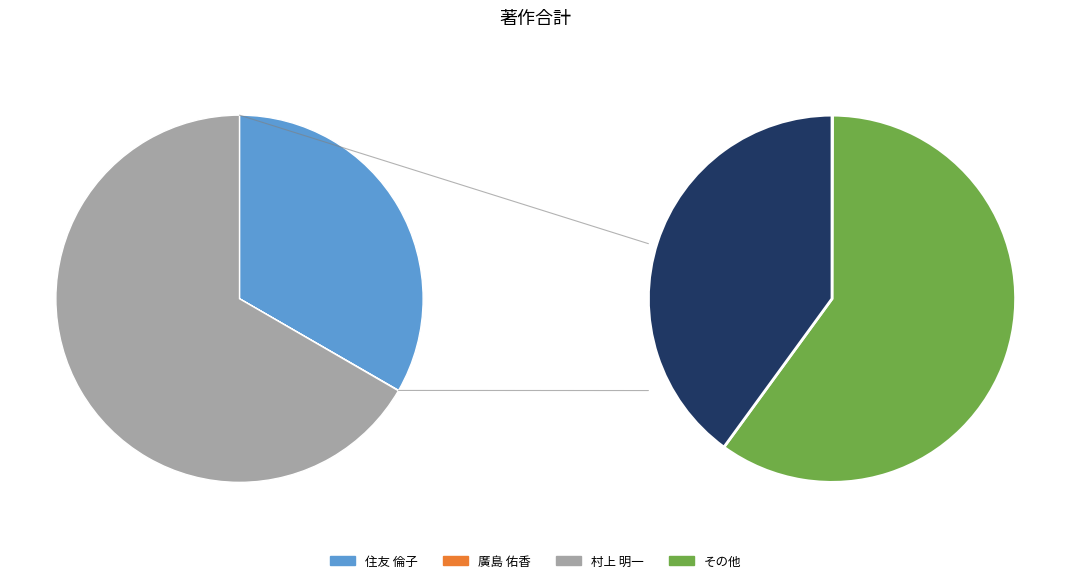

Count the number of slices in the pie.

3